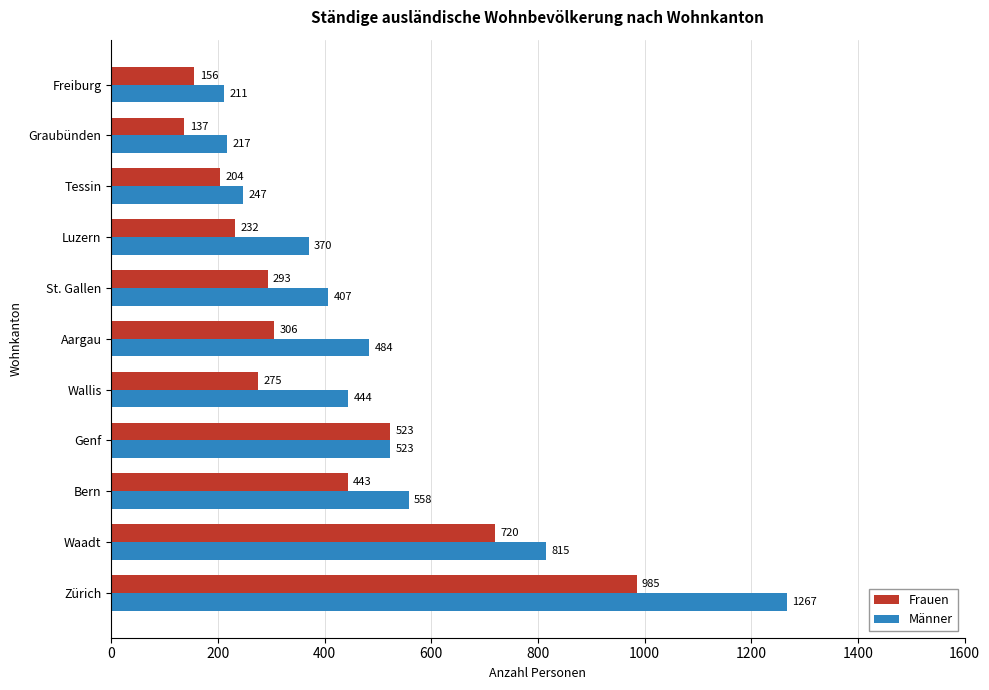

What is the difference between the second highest and minimum values in the Männer series?

604